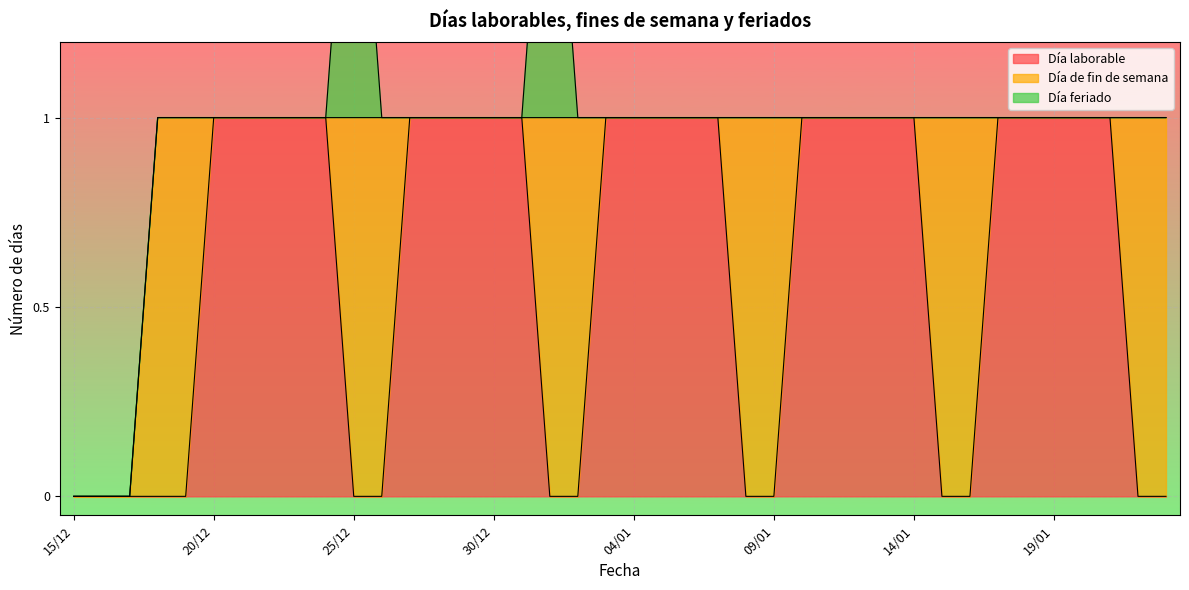

What is the label of the 27th point from the right?

28/12